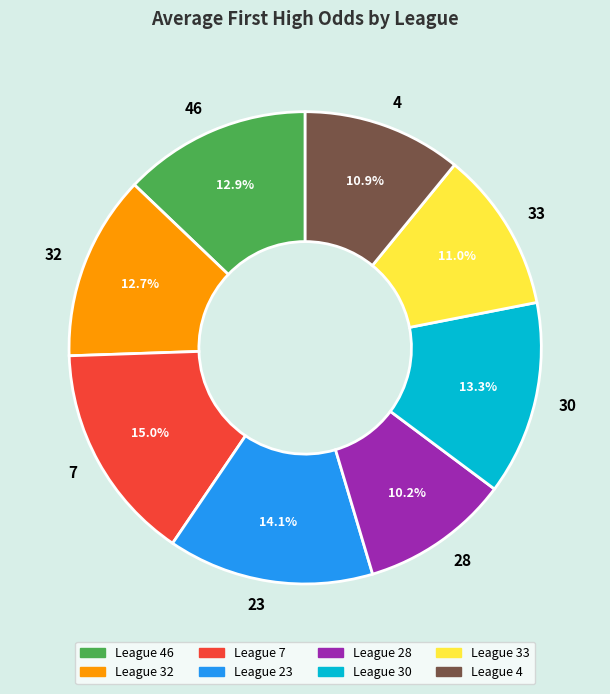

To the nearest percent, what portion does 4 represent?

11%